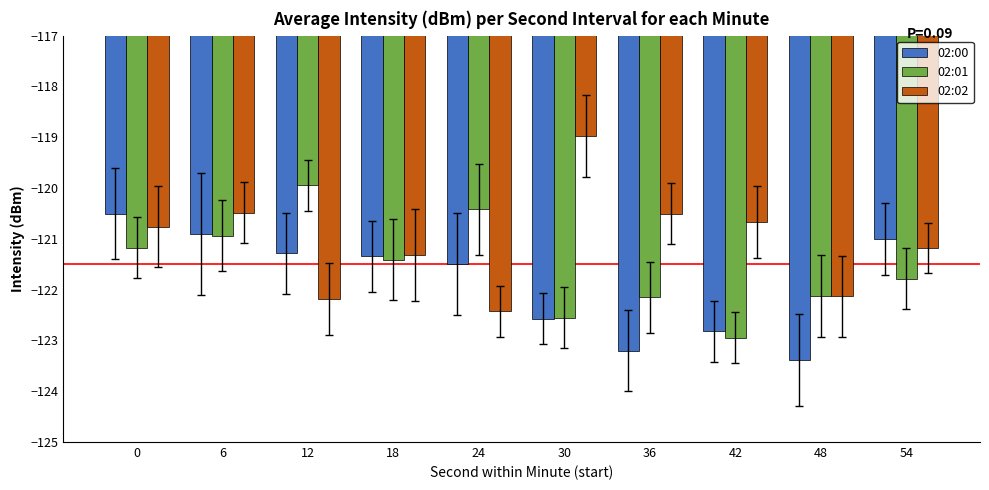

What is the spread (max minus min) of values at 12?

2.2